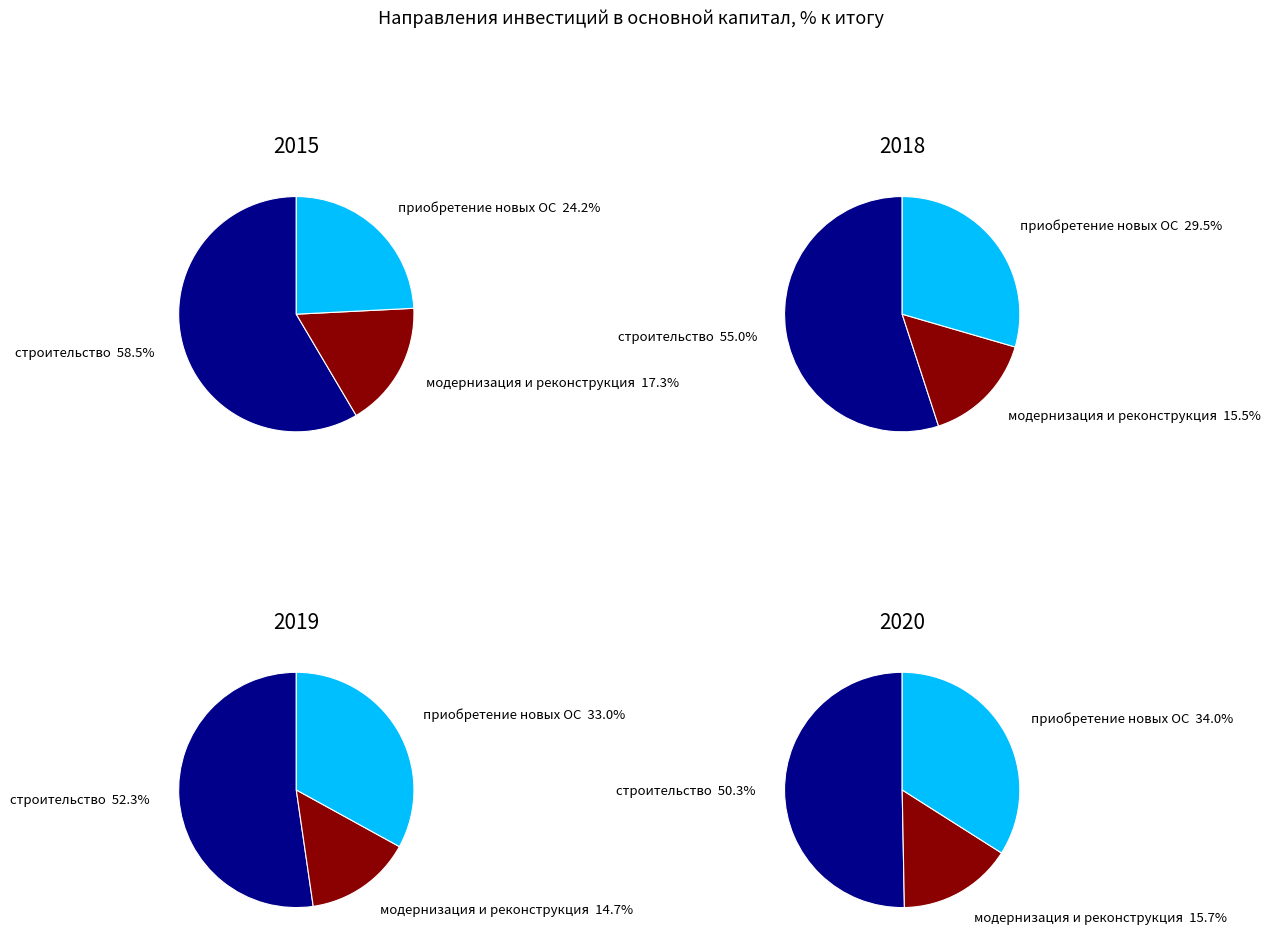

True or false: строительство accounts for 70% of the total.

False